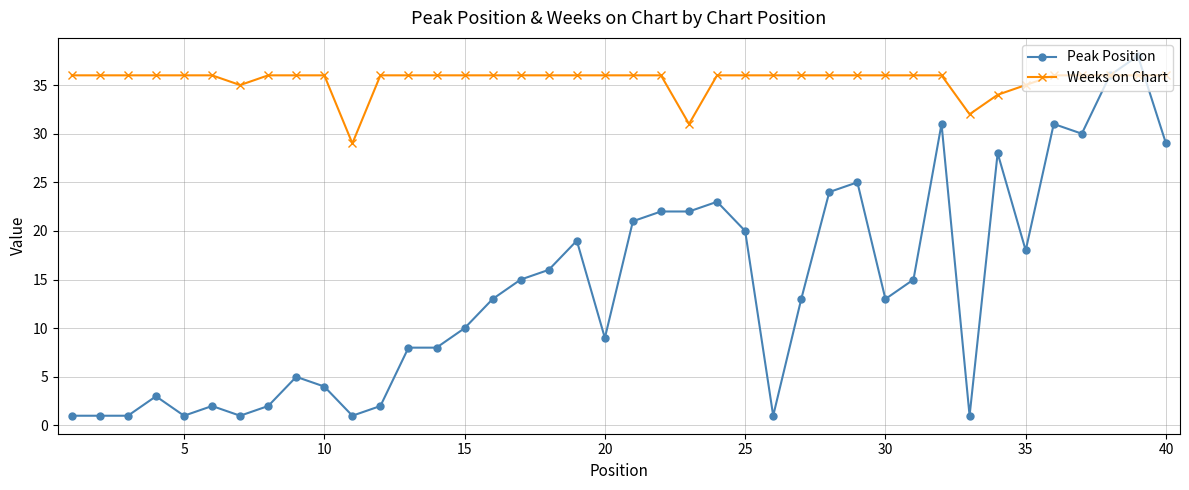

Which series has the largest range (max minus min)?

Peak Position